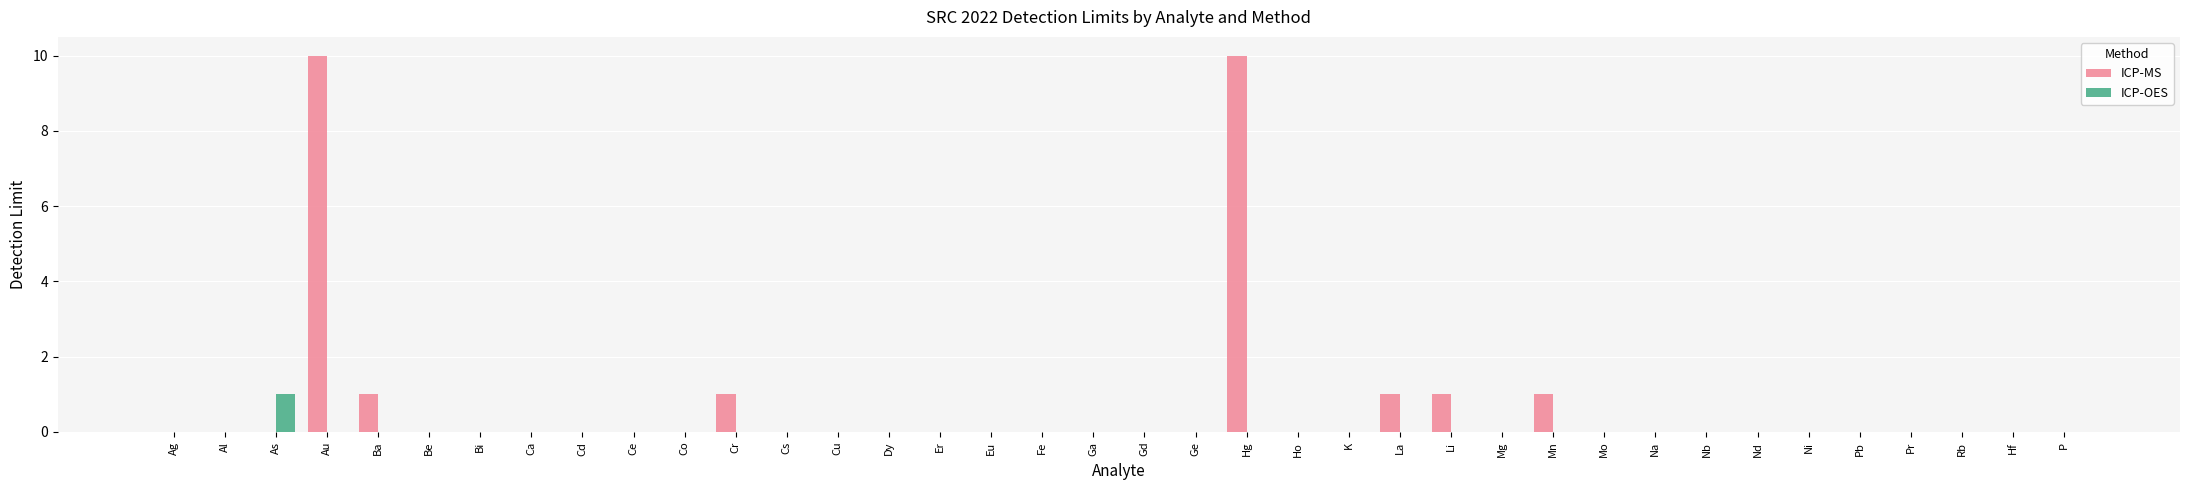

Is the value of ICP-OES at As greater than the value of ICP-MS at Nd?

Yes